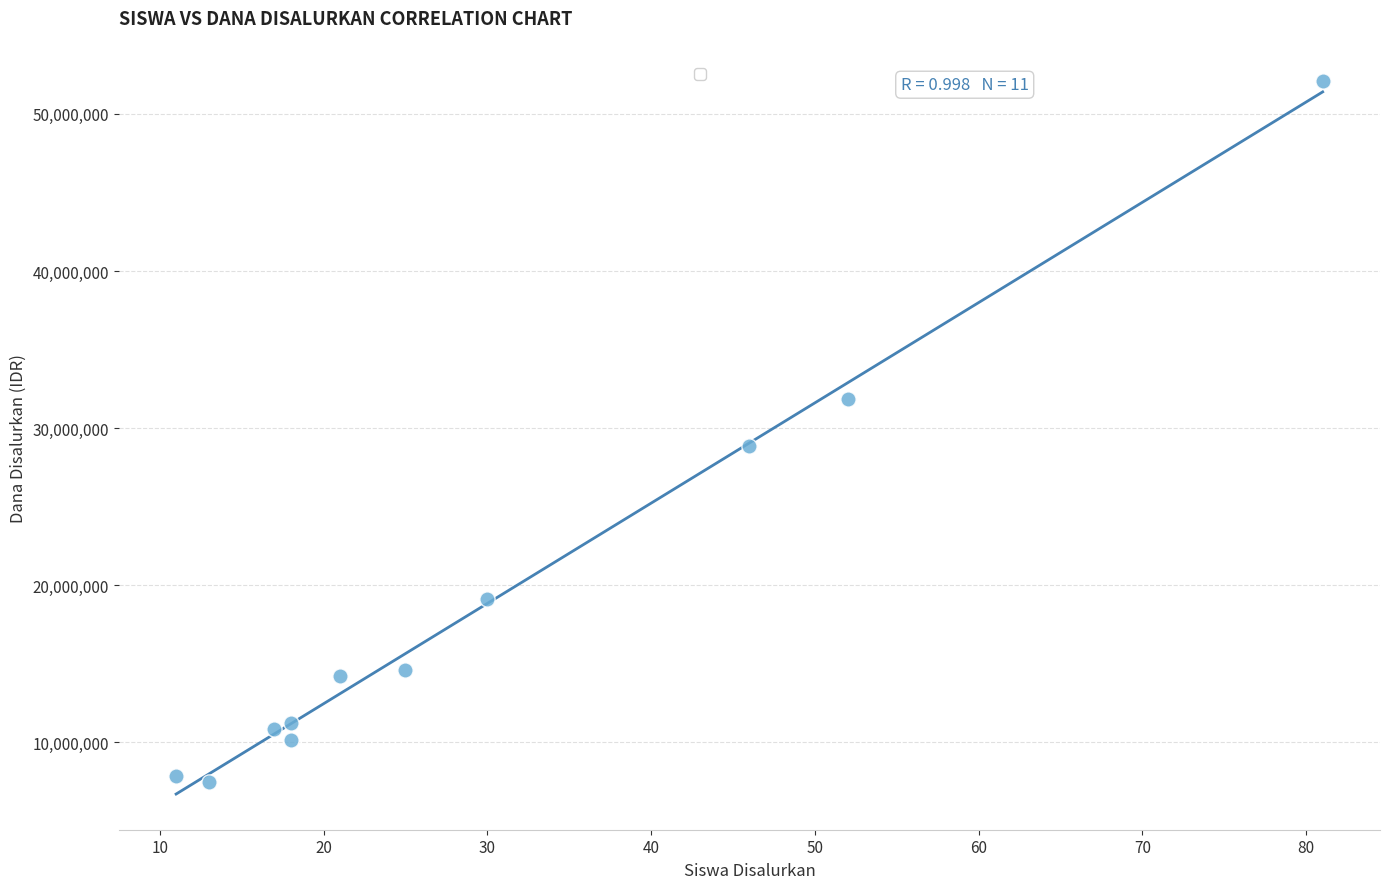

What Y value in the scatter plot is closest to 29812500?

28875000